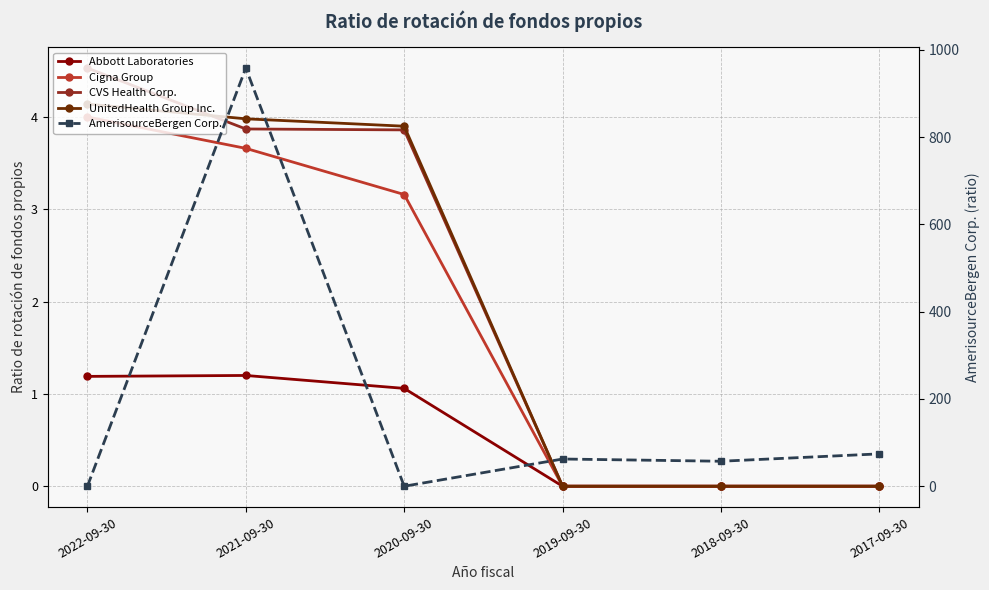

Between 2021-09-30 and 2018-09-30, which series saw the biggest shift?

AmerisourceBergen Corp.